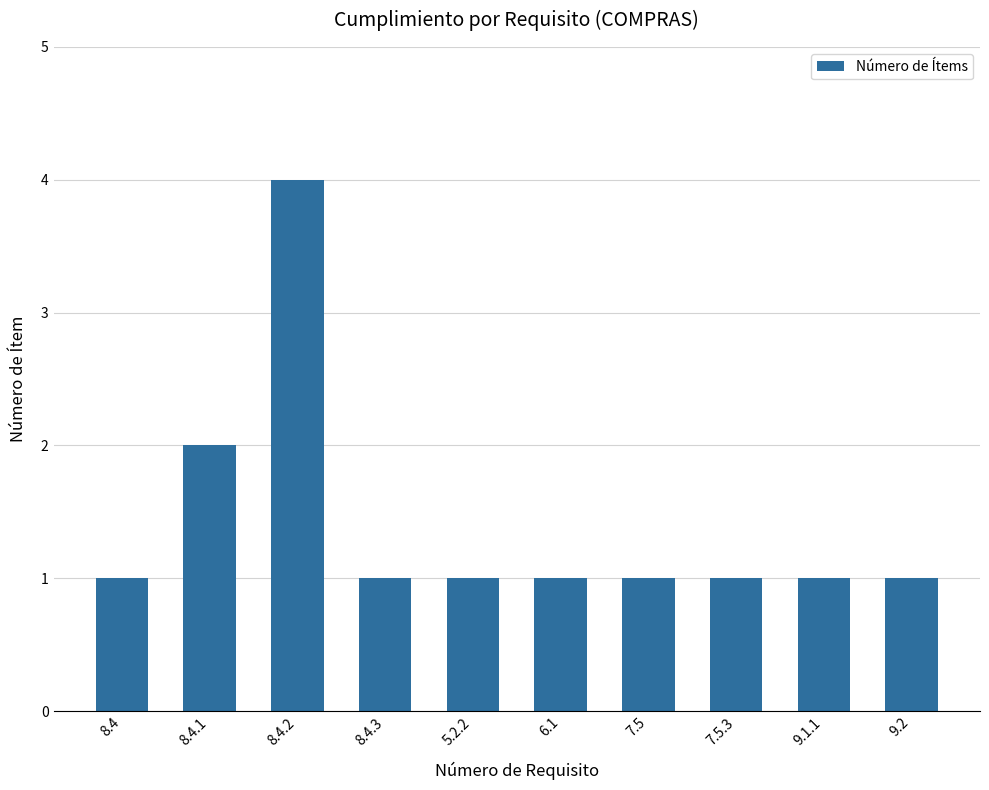

What is the smallest value displayed?

1